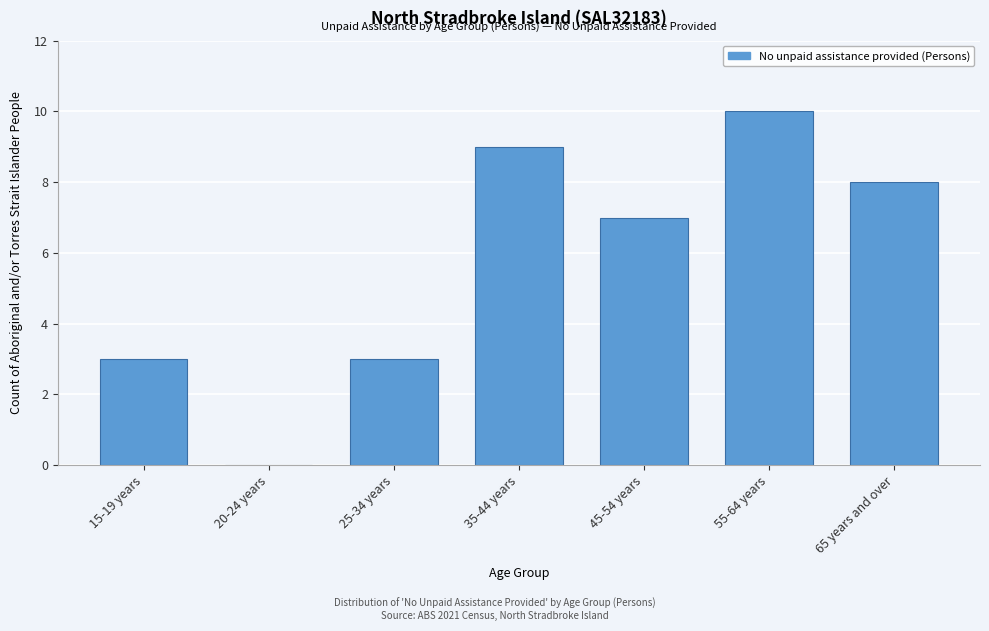

Reading left to right, what are all the values shown in this chart?

15-19 years=3	20-24 years=0	25-34 years=3	35-44 years=9	45-54 years=7	55-64 years=10	65 years and over=8